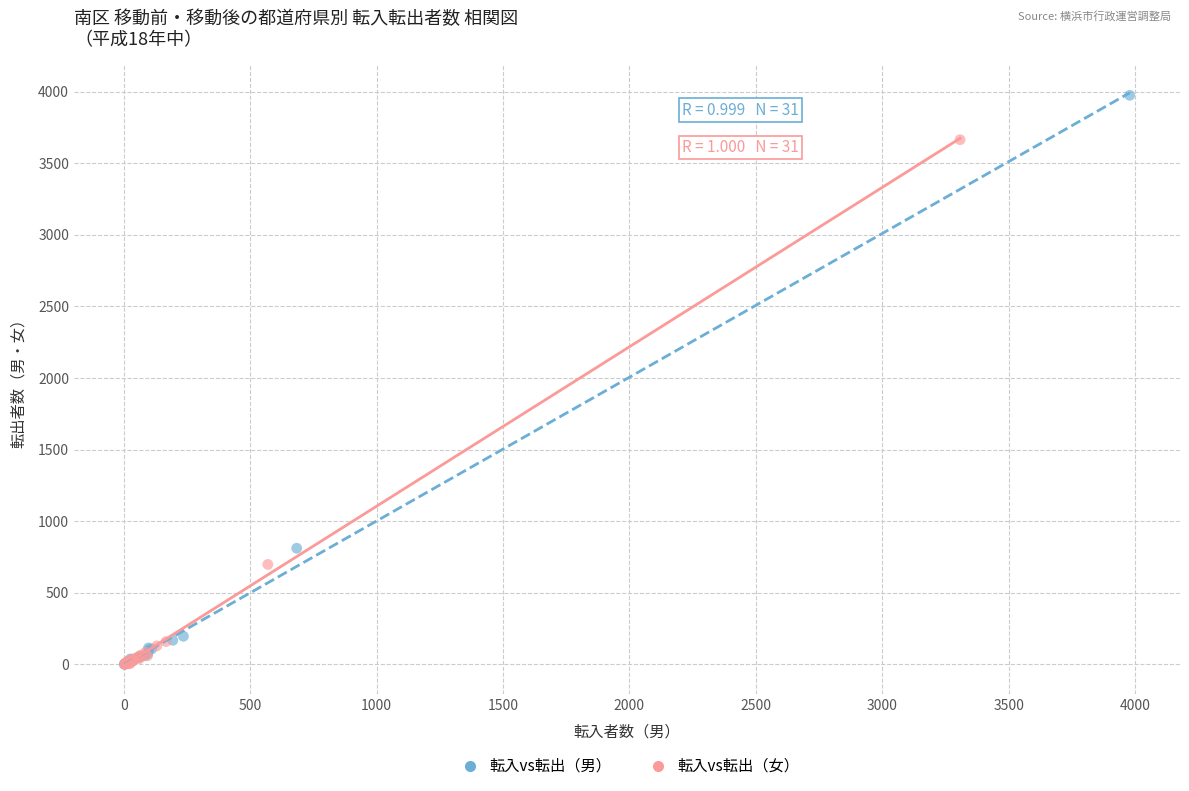

Which series has the widest spread of Y values?

転入vs転出（男）